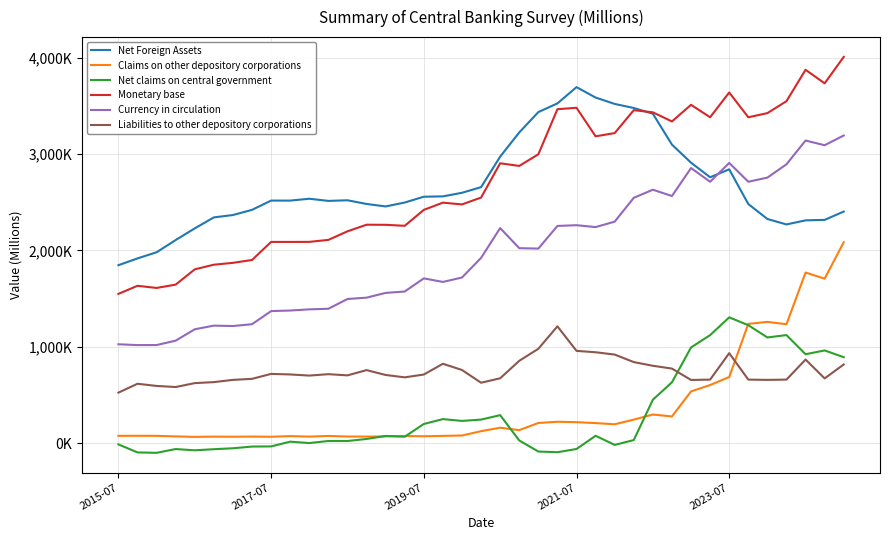

True or false: Liabilities to other depository corporations has more than 2 interior local peaks.

True